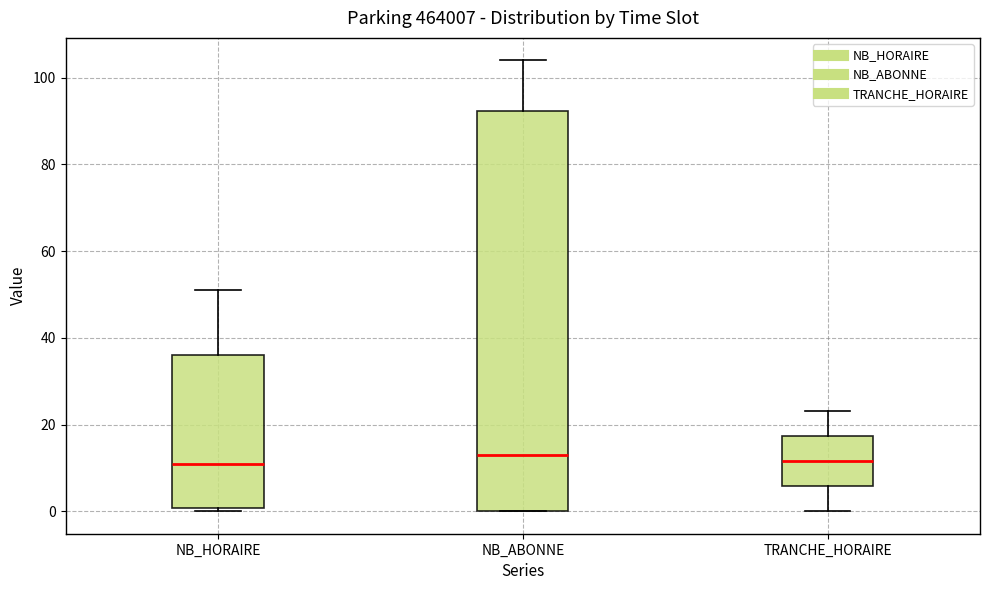

Where does the median line of the box for NB_ABONNE sit on the y-axis? The values are not printed on the chart, so give them approximately, as read against the axis.

14